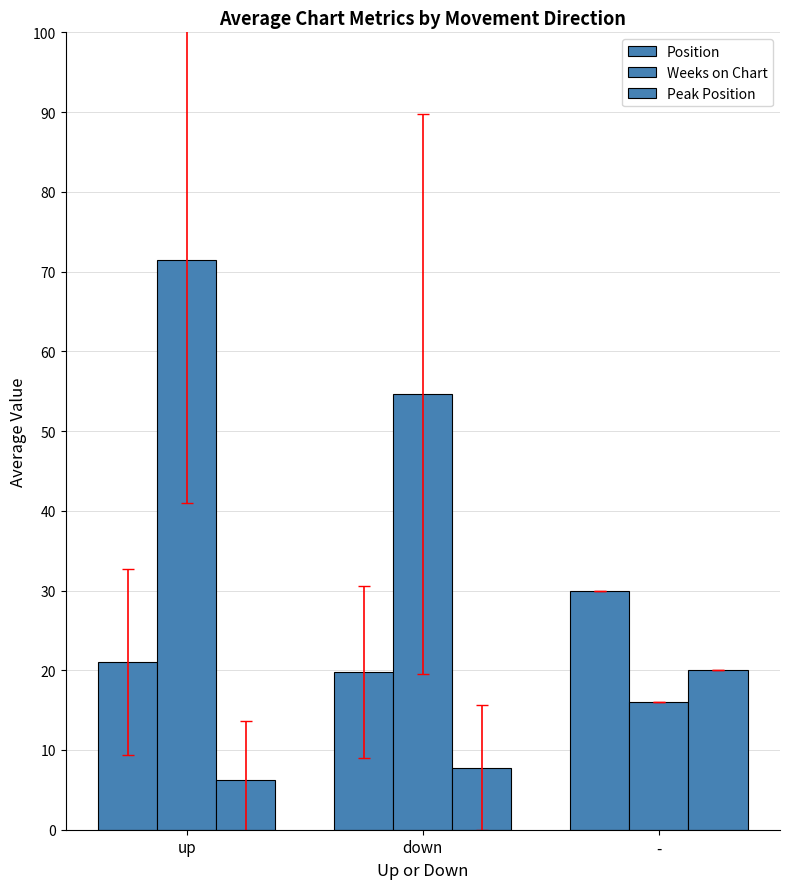

Reading left to right, transcribe all the data shown in this chart.

Position: 21.0	19.8	30.0
Weeks on Chart: 71.5	54.6	16.0
Peak Position: 6.2	7.8	20.0